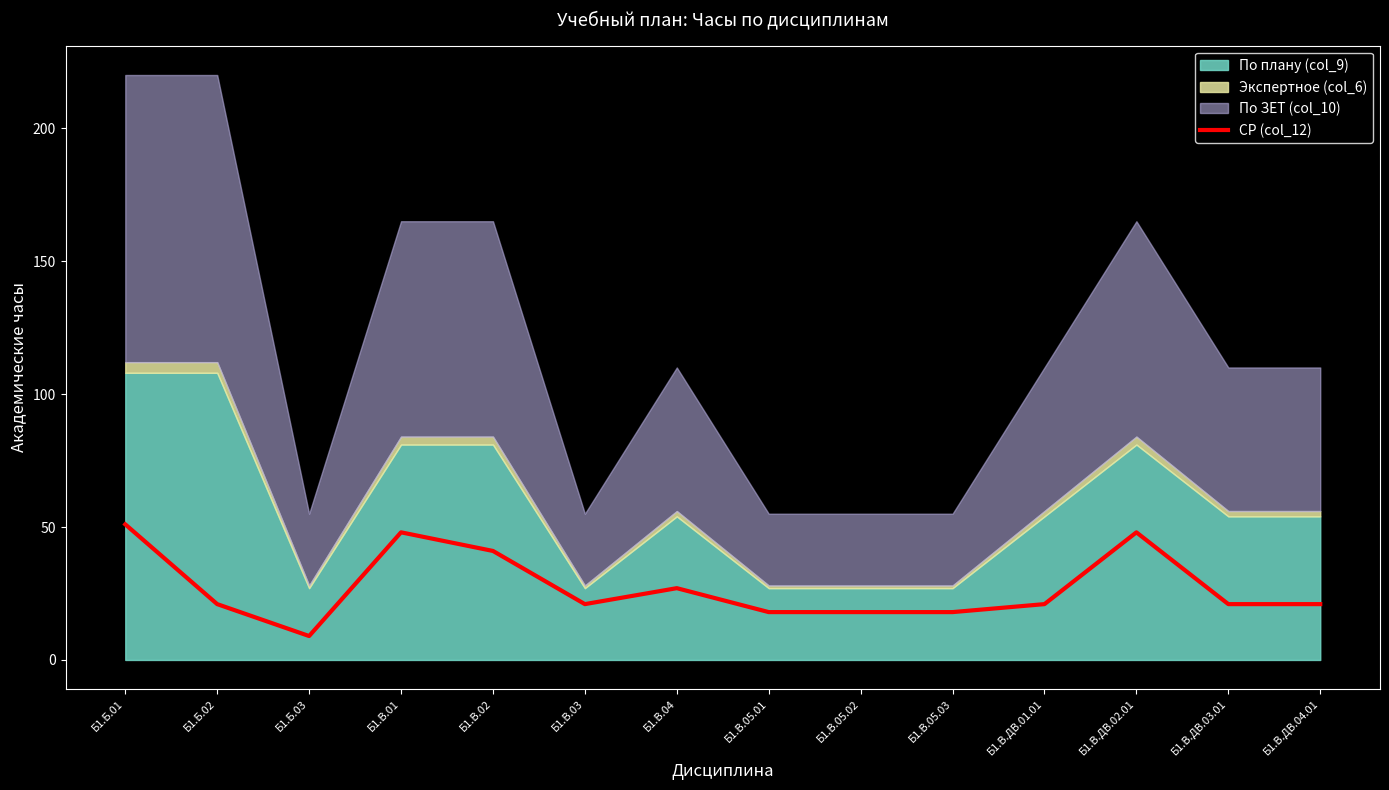

Reading left to right, list all the values displayed in this chart.

Б1.Б.01=51	Б1.Б.02=21	Б1.Б.03=9	Б1.В.01=48	Б1.В.02=41	Б1.В.03=21	Б1.В.04=27	Б1.В.05.01=18	Б1.В.05.02=18	Б1.В.05.03=18	Б1.В.ДВ.01.01=21	Б1.В.ДВ.02.01=48	Б1.В.ДВ.03.01=21	Б1.В.ДВ.04.01=21